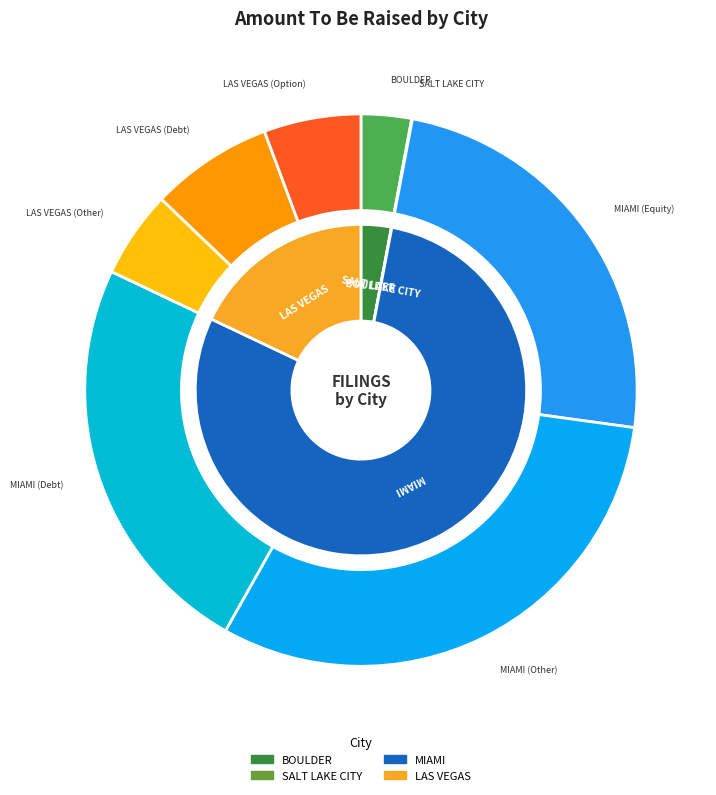

Does MIAMI (Other) represent more than half of the total?

No